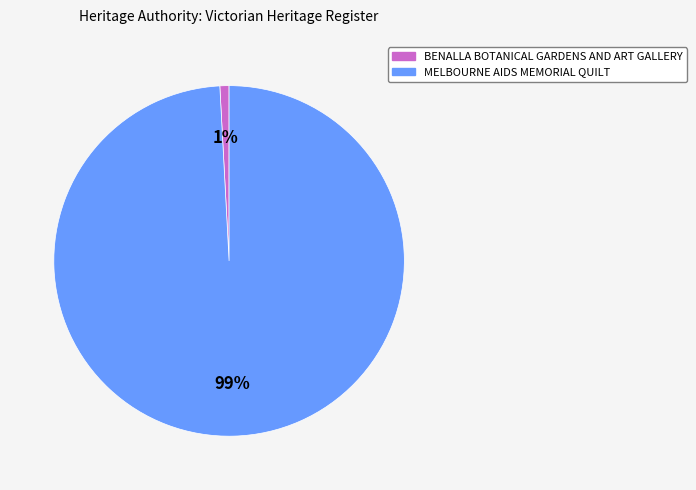

Combined, do BENALLA BOTANICAL GARDENS AND ART GALLERY and MELBOURNE AIDS MEMORIAL QUILT account for over 50%?

Yes